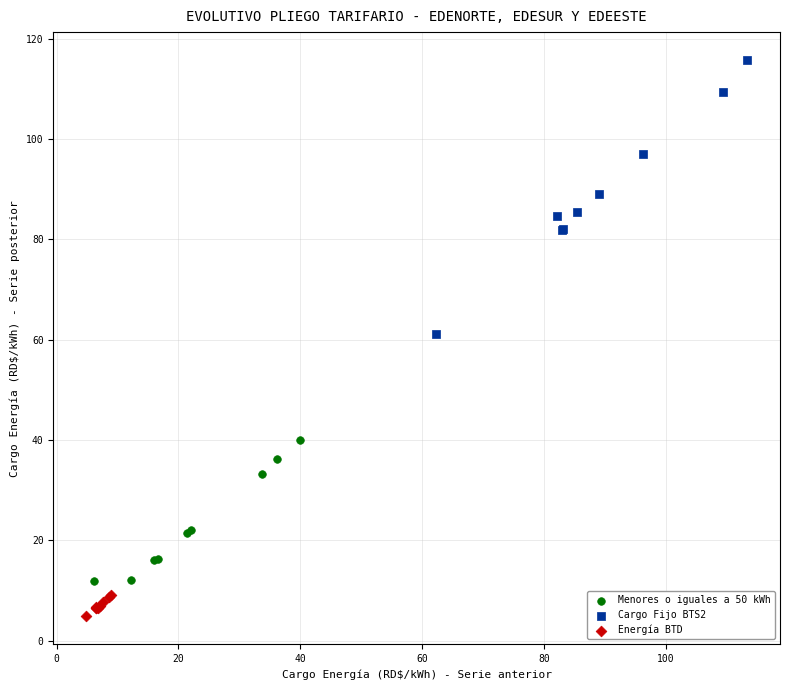

Which series reaches the minimum Y coordinate?

Energía BTD